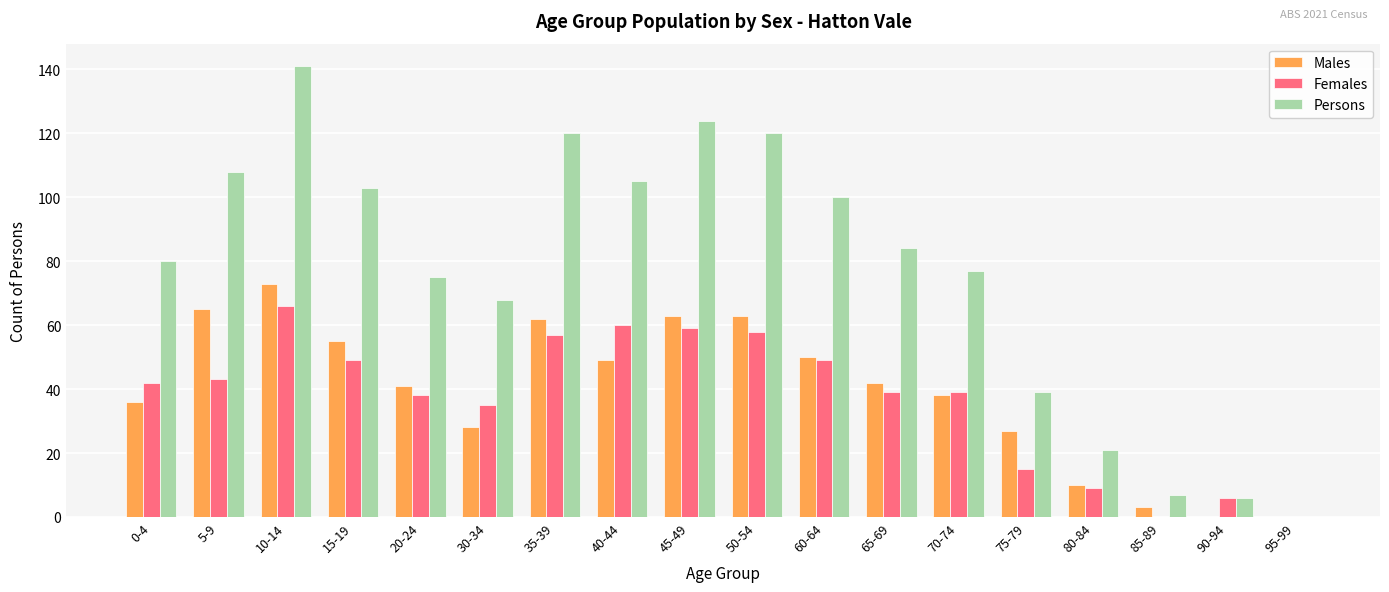

True or false: Females has a value of 39 at 70-74.

True